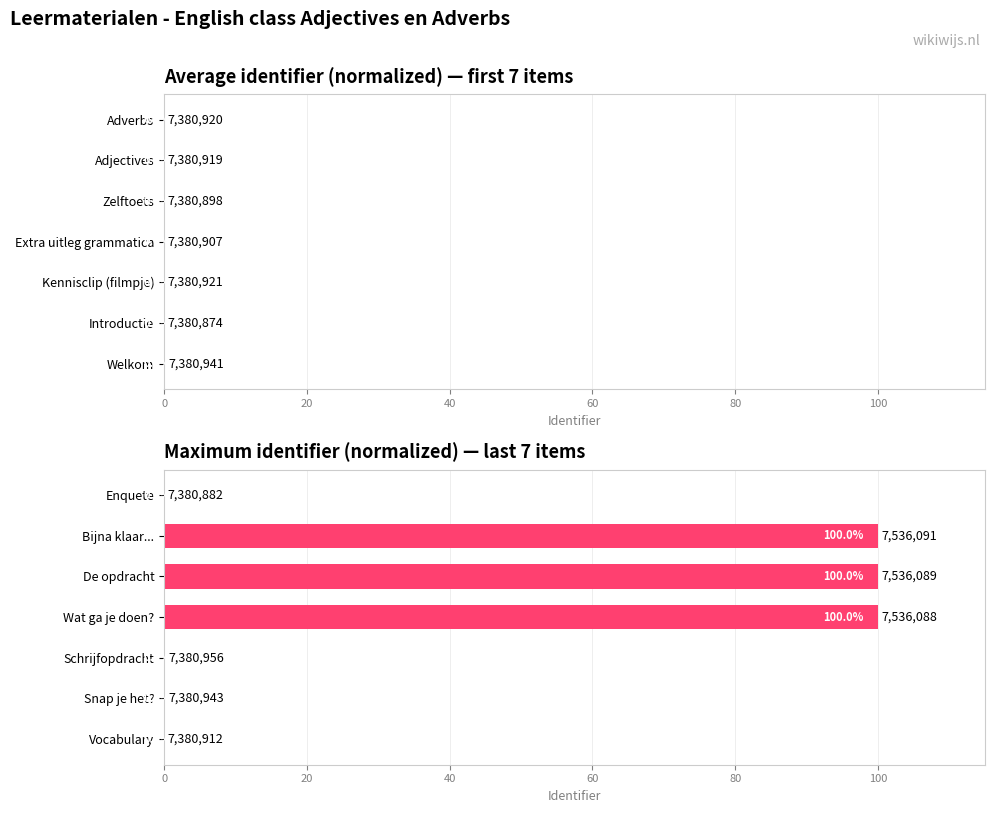

Are the bars horizontal?

Yes